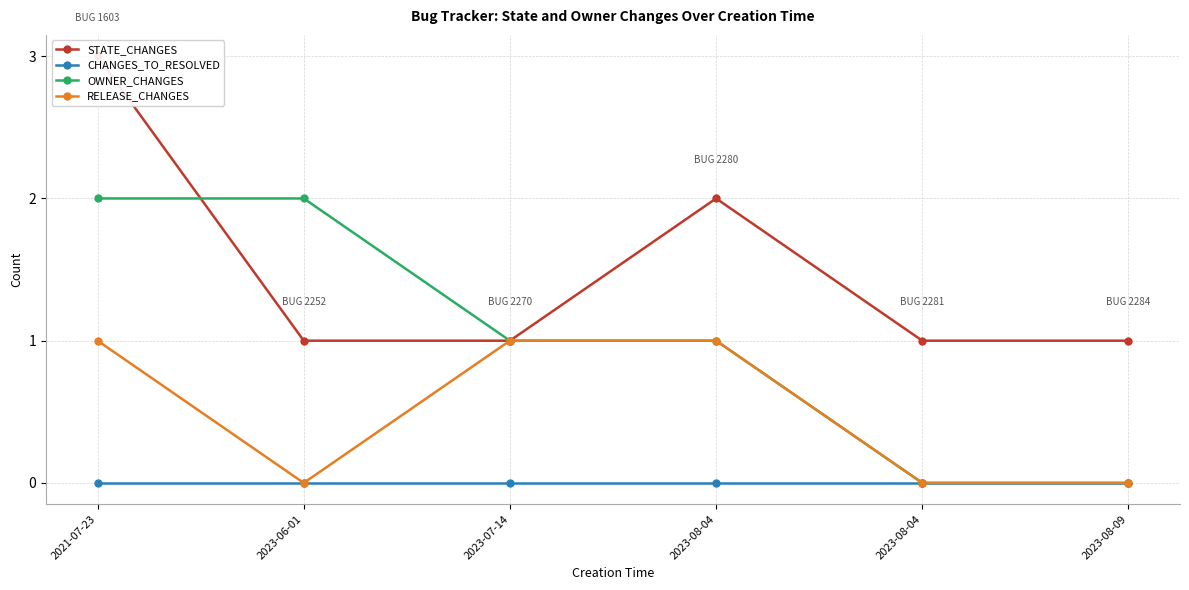

Between 2021-07-23 and 2023-08-04, which is larger?

2021-07-23